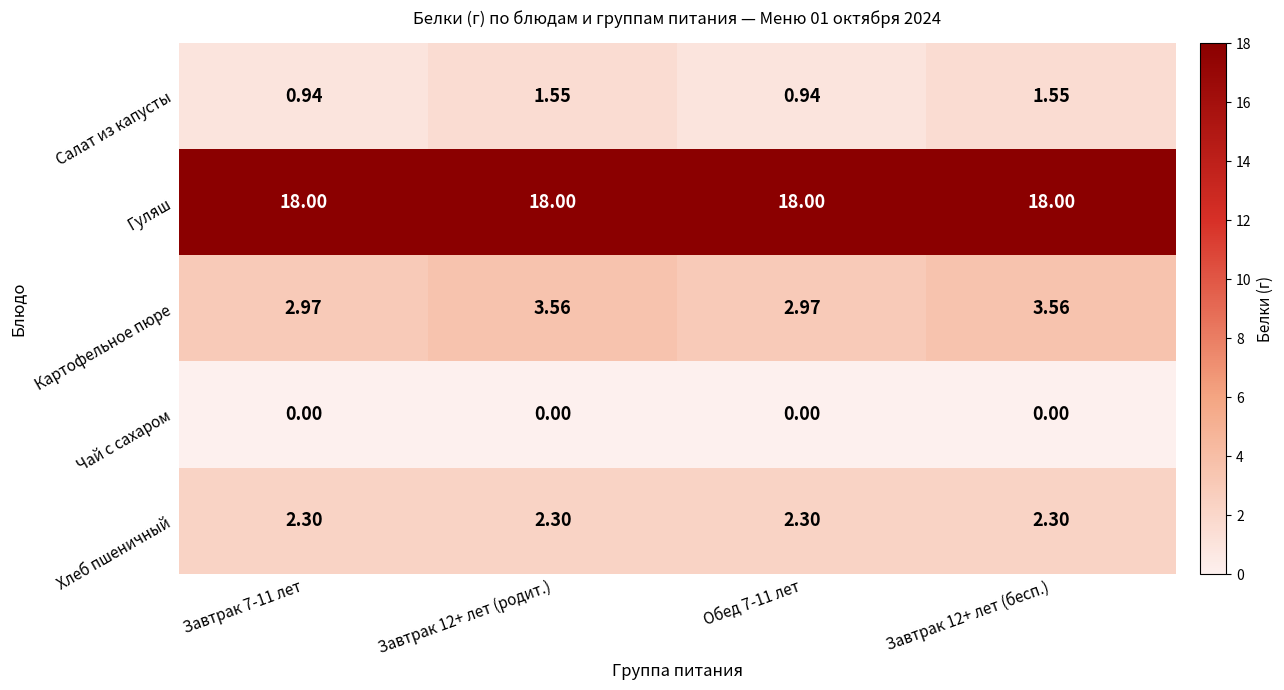

Is the value of Чай с сахаром at Обед 7-11 лет greater than the value of Картофельное пюре at Завтрак 12+ лет (родит.)?

No